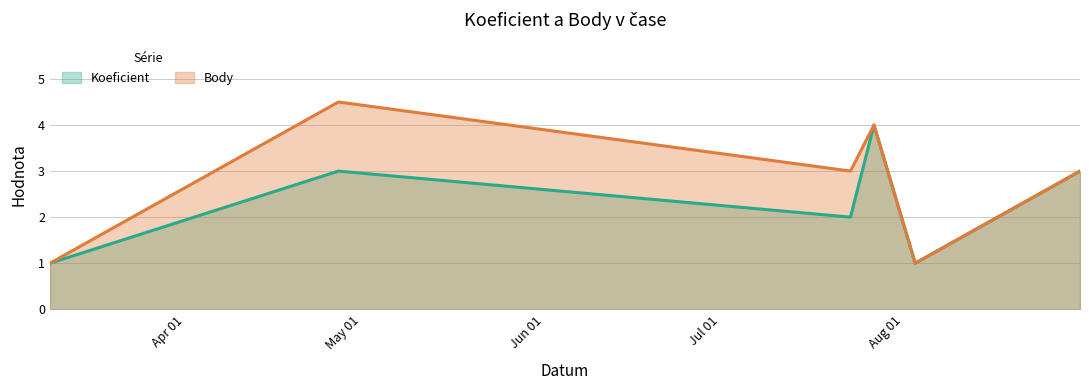

Which series changed the most between 2013-08-03 and 2013-08-31?

Koeficient